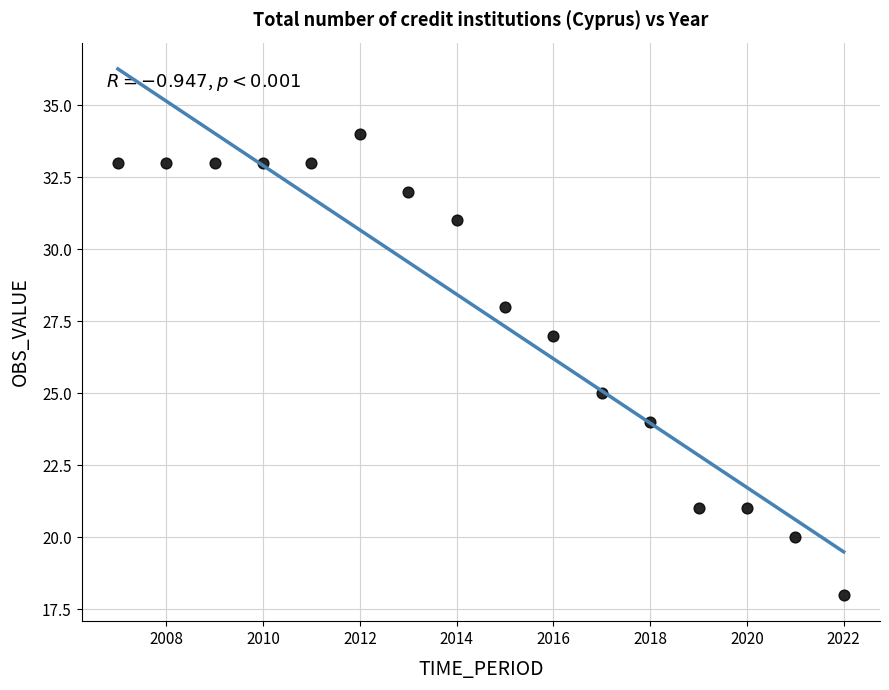

What is the range of Y values (max minus min)?

16